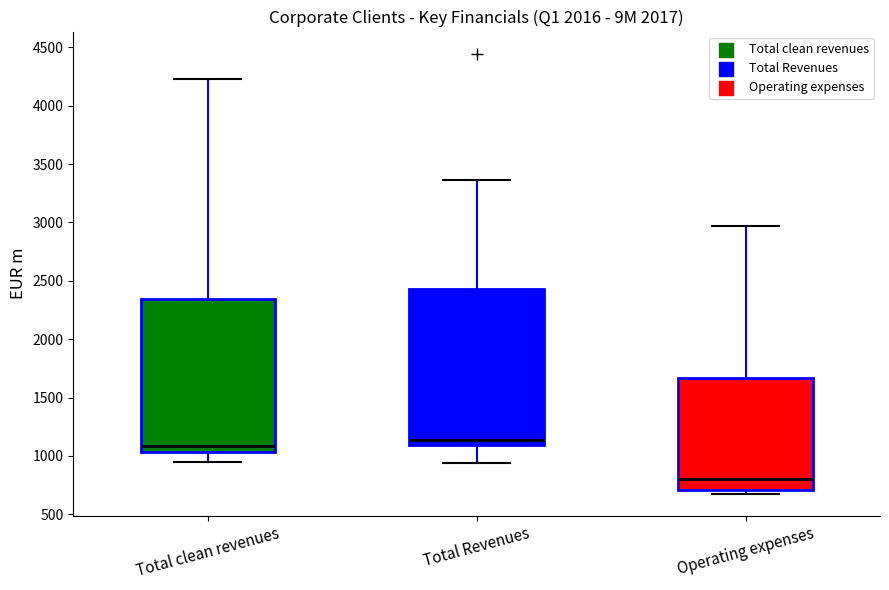

Reading left to right, read every box against the y-axis: the position of its median line, the range the box covers, and the ends of its whiskers. The values are not printed on the chart, so give them approximately, as read against the axis.

Total clean revenues: median 1100, box 1050 to 2350, whiskers 950 to 4250
Total Revenues: median 1150, box 1100 to 2450, whiskers 950 to 3350
Operating expenses: median 800, box 700 to 1650, whiskers 700 (just below the box's lower edge) to 2950